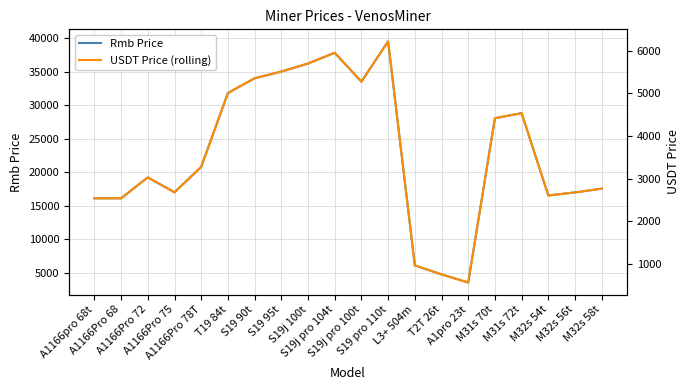

What is the difference between the highest and lowest values at T19 84t?

26792.1